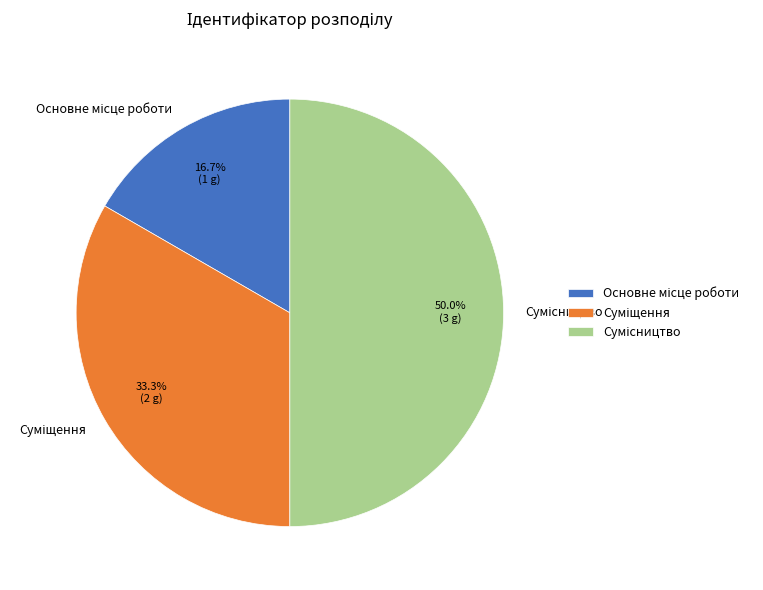

How many segments does this pie chart have?

3